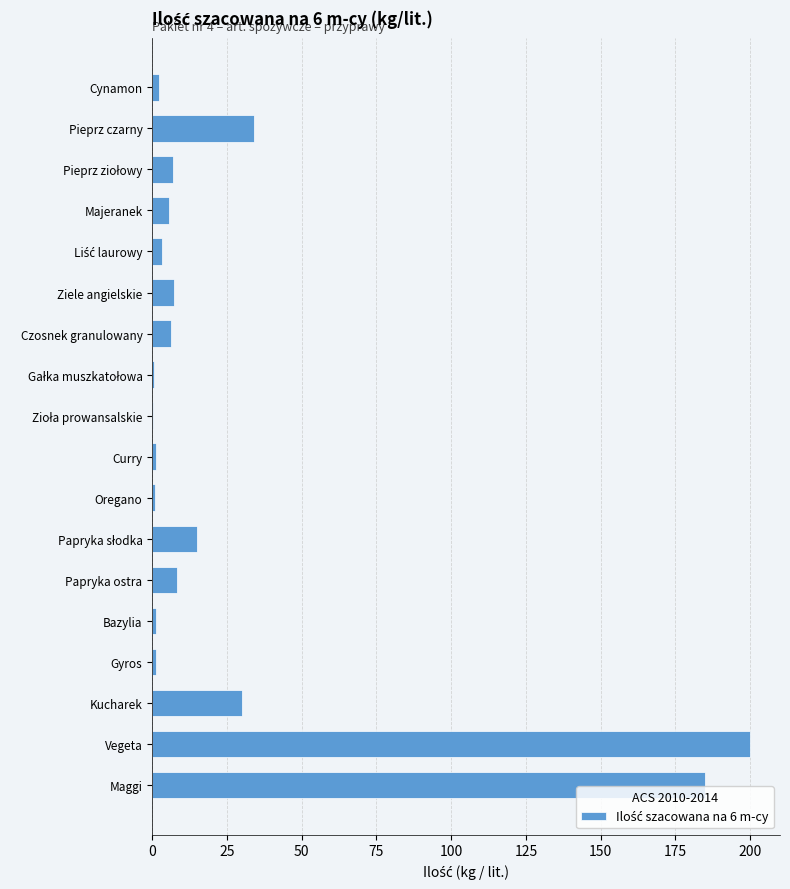

What is the ratio of the value at Vegeta to the value at Papryka ostra?

24.4